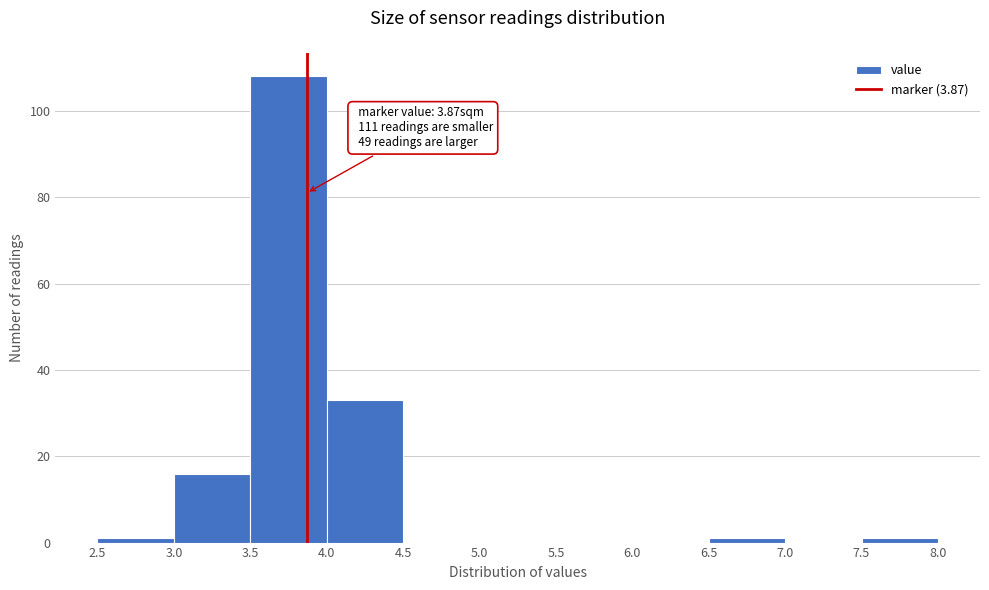

Which range on the x-axis has the tallest bar?

3.5 to 4.0